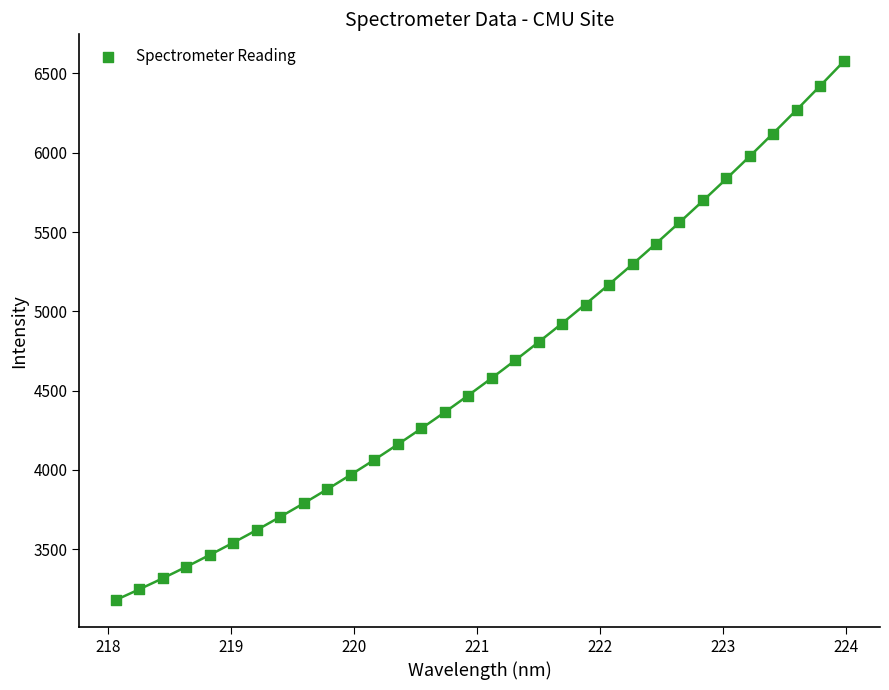

What is the range of X values (max minus min)?

5.9